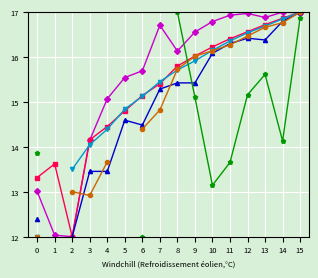

Which category has the highest value in the 重症者 series?

15